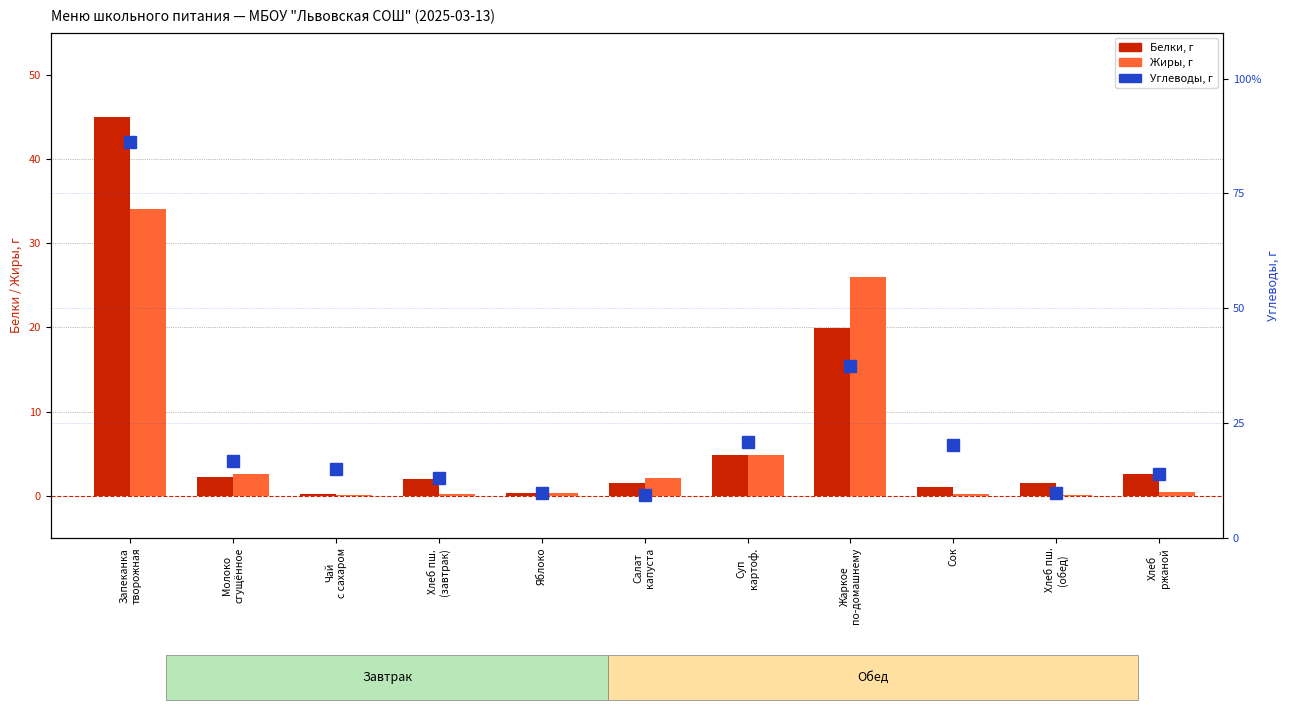

Which series has the largest range (max minus min)?

Углеводы